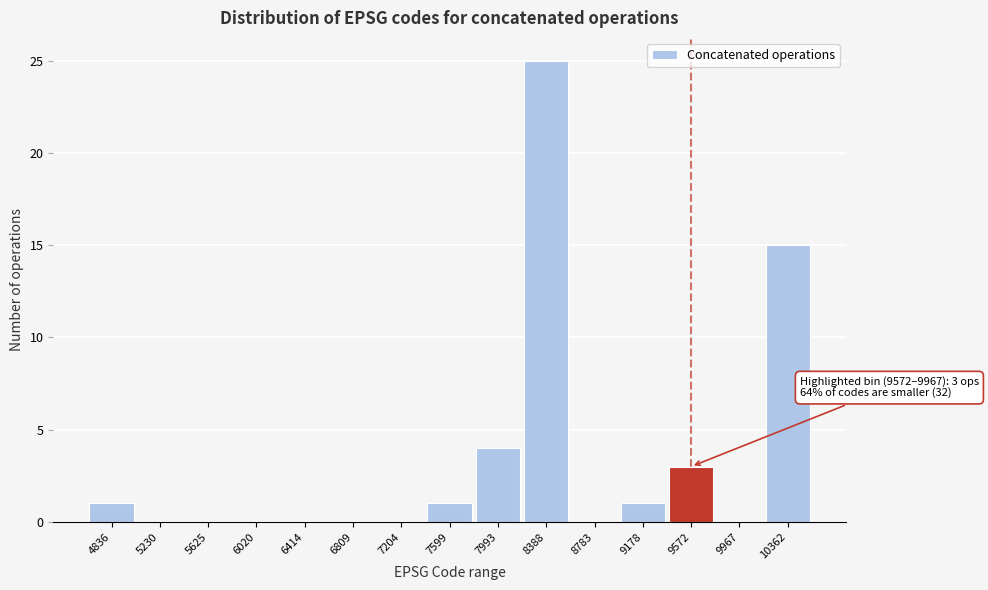

Reading right to left, what are all the values shown in this chart?

10362=15	9967=0	9572=3	9178=1	8783=0	8388=25	7993=4	7599=1	7204=0	6809=0	6414=0	6020=0	5625=0	5230=0	4836=1